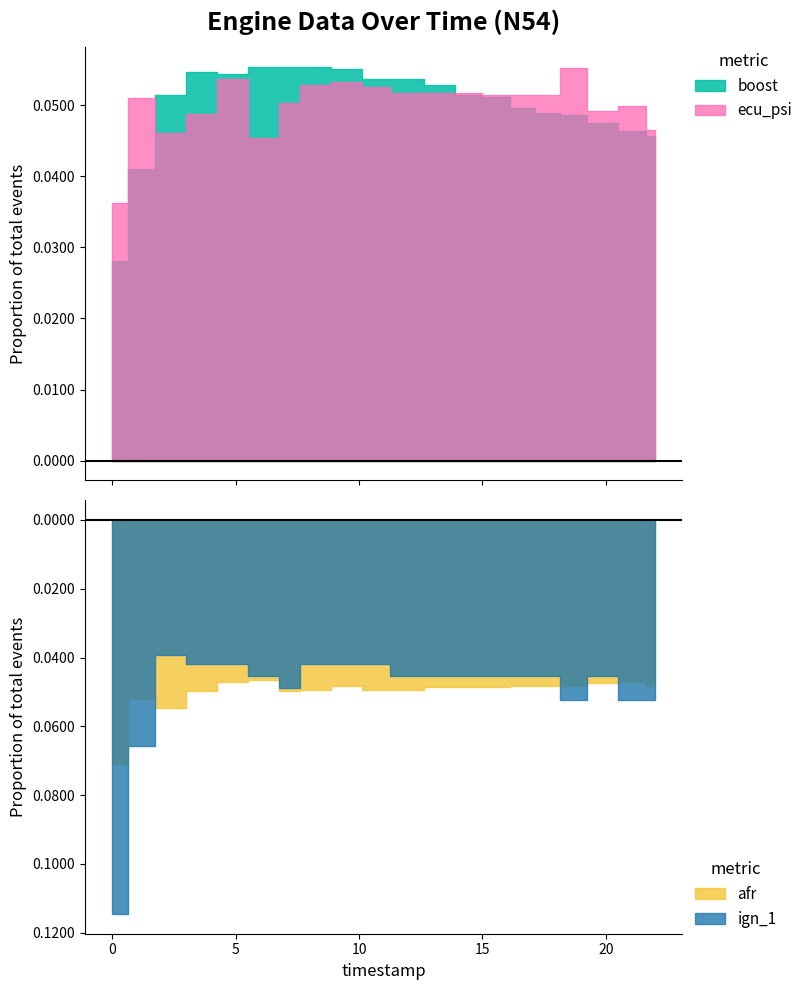

Which series has the largest total across all categories?

boost